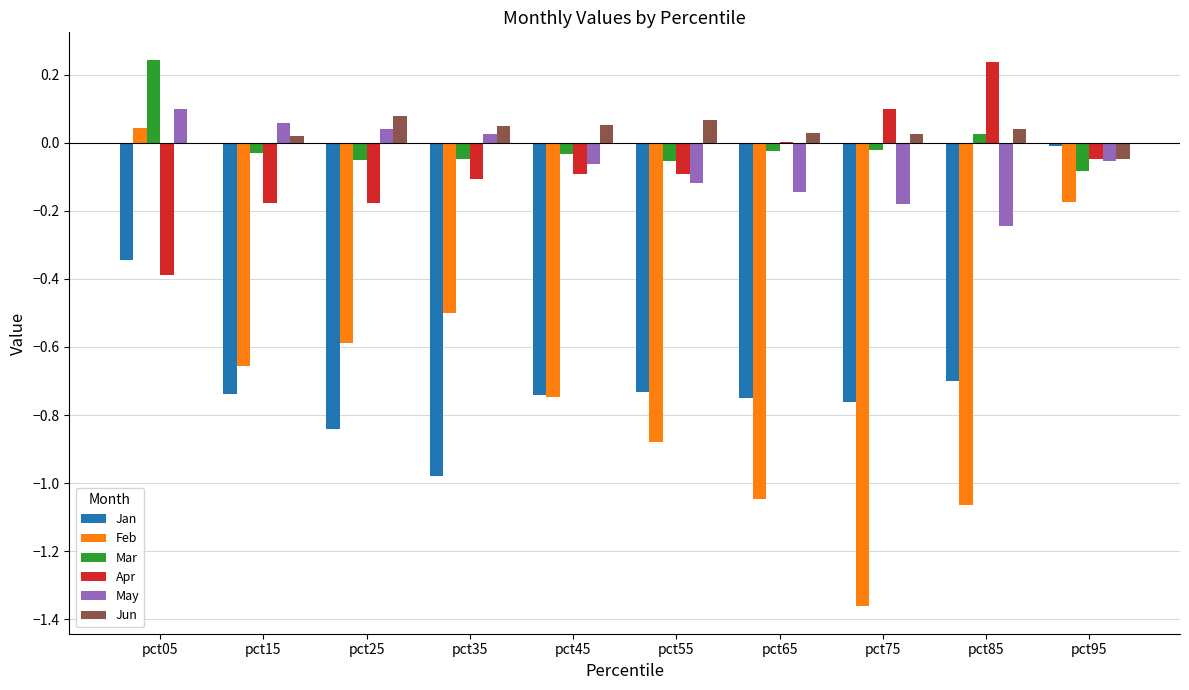

The value of Mar at pct55 is -0.1. True or false?

True